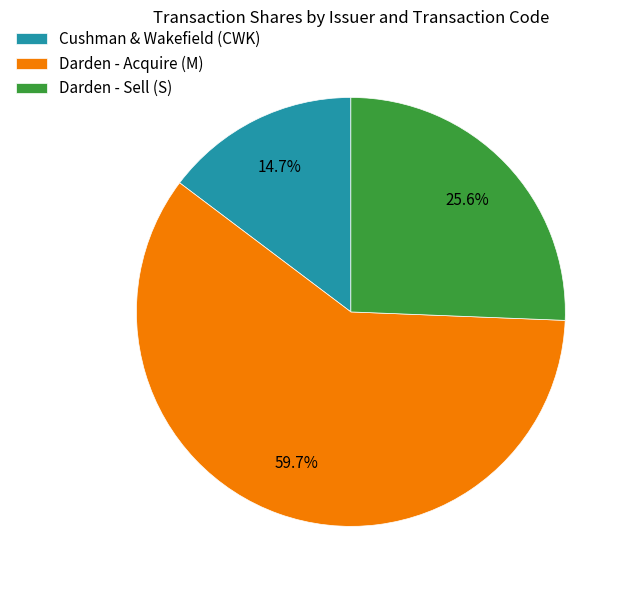

Rank the categories by value from lowest to highest.

Cushman & Wakefield (CWK), Darden - Sell (S), Darden - Acquire (M)